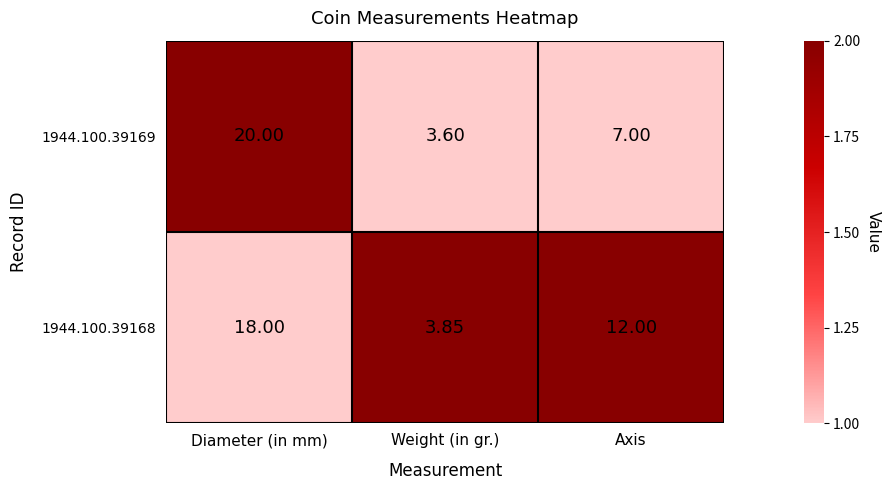

Where does the 1944.100.39169 series first go above 7?

Diameter (in mm)